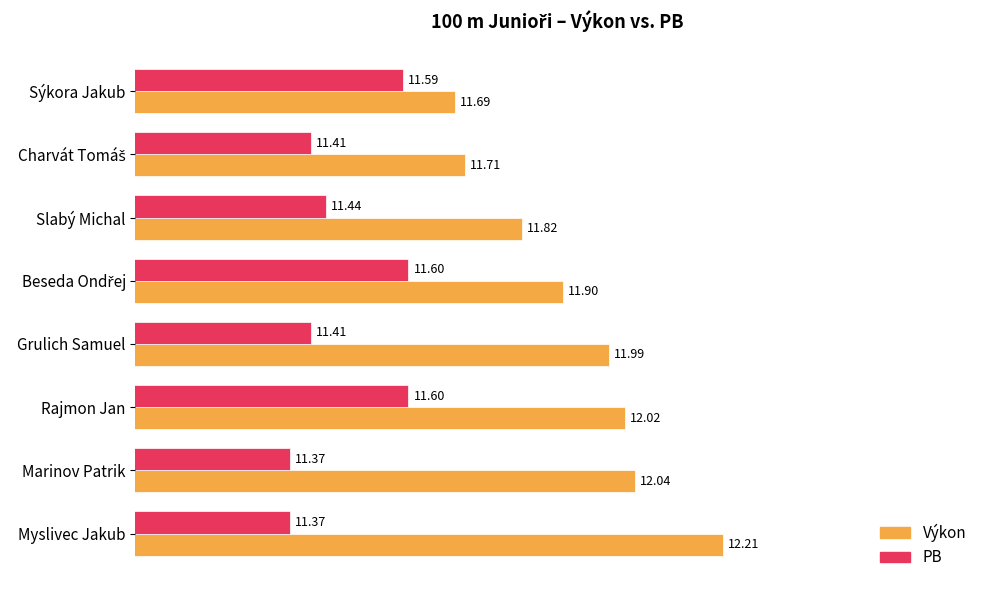

What is the sum of all Výkon values?

95.4